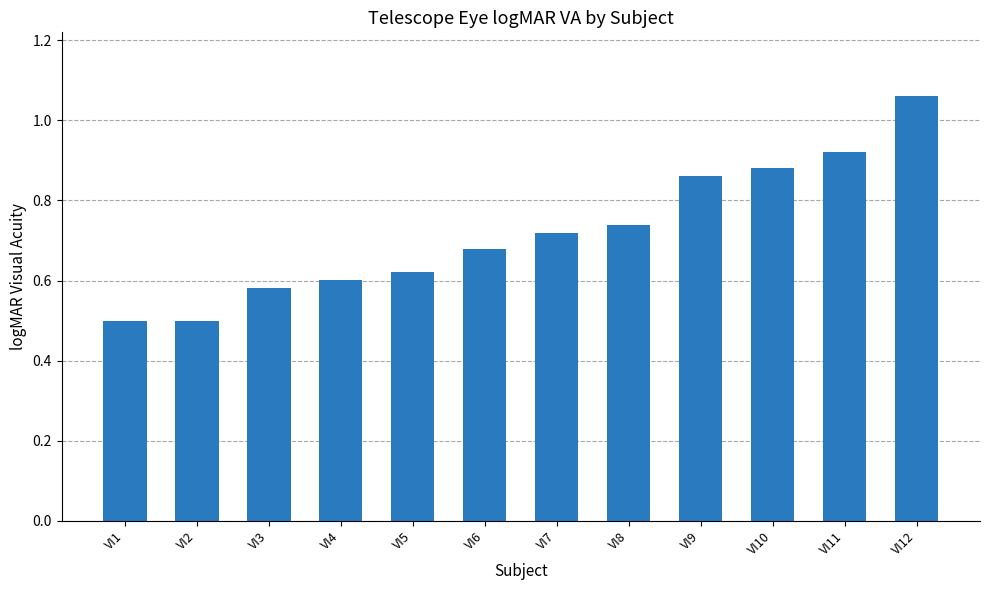

The chart shows a value of 0.3 at VI1. True or false?

False